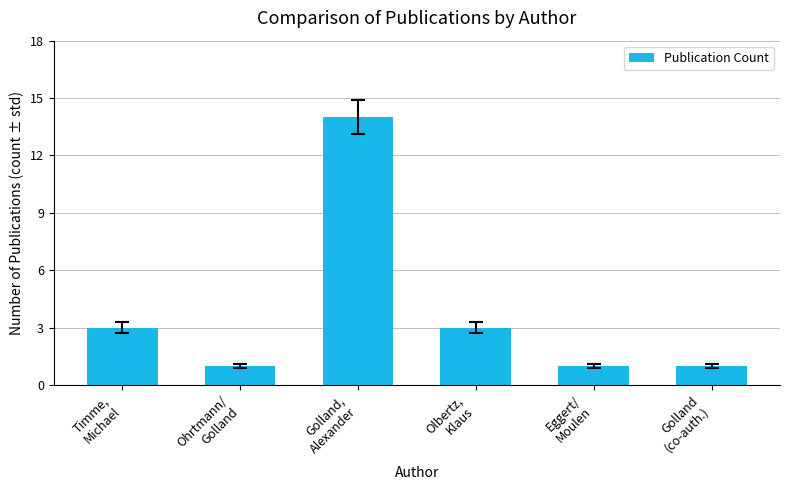

Are the bars grouped side by side (vs. stacked)?

No